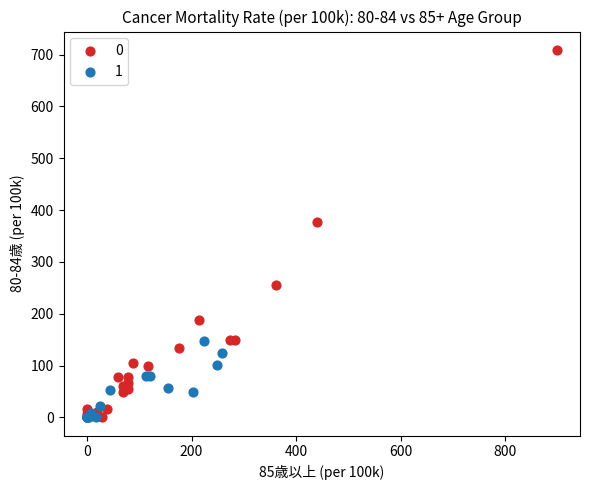

What are all the series names shown in the legend?

0, 1